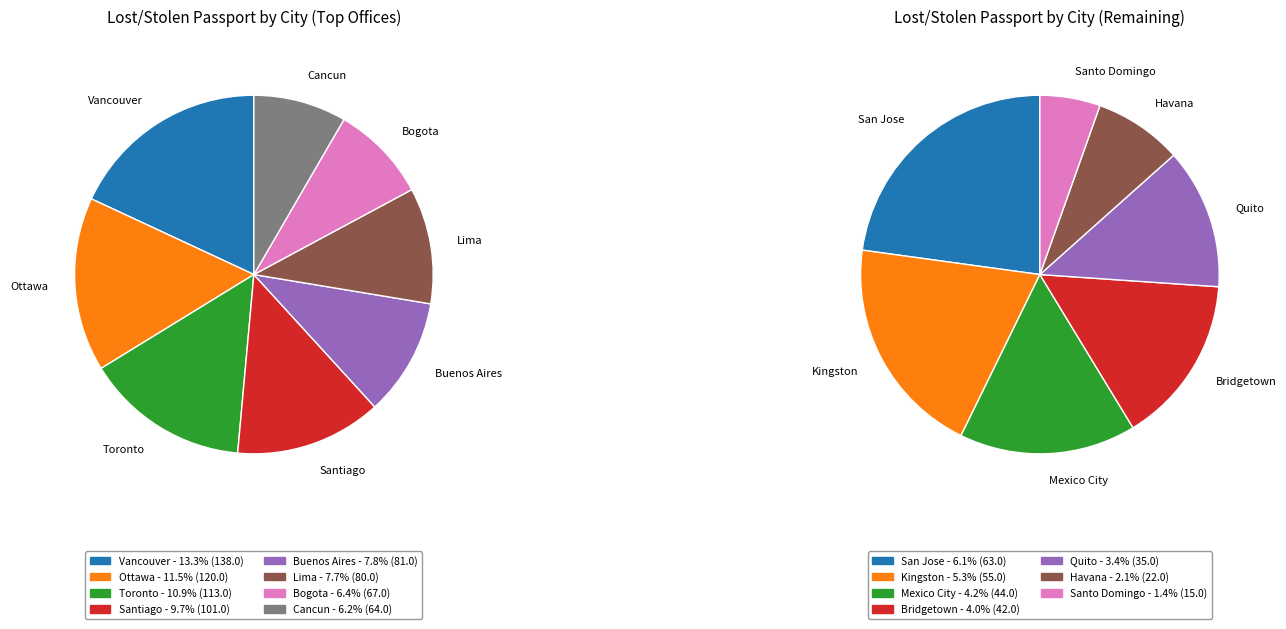

Does any single category account for the majority?

No